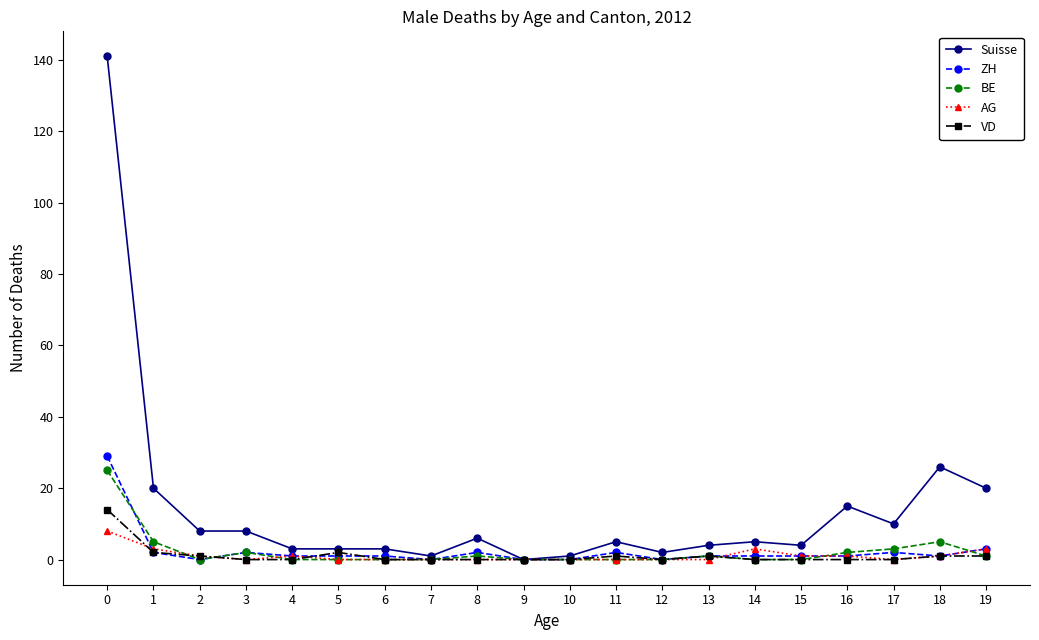

How many data points does each series have?

20